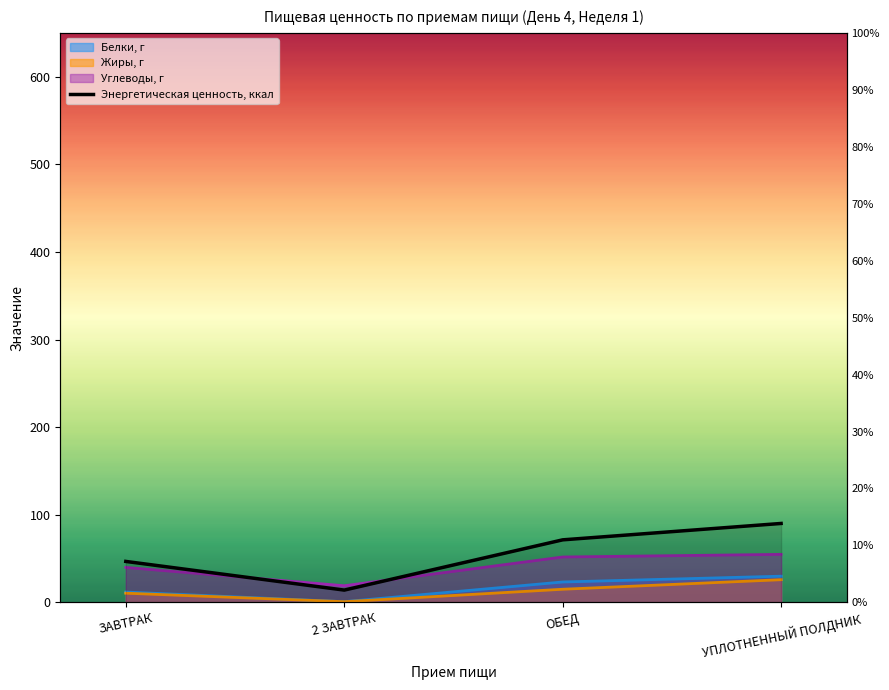

List the labels in order of value, smallest first.

2 ЗАВТРАК, ЗАВТРАК, ОБЕД, УПЛОТНЕННЫЙ ПОЛДНИК